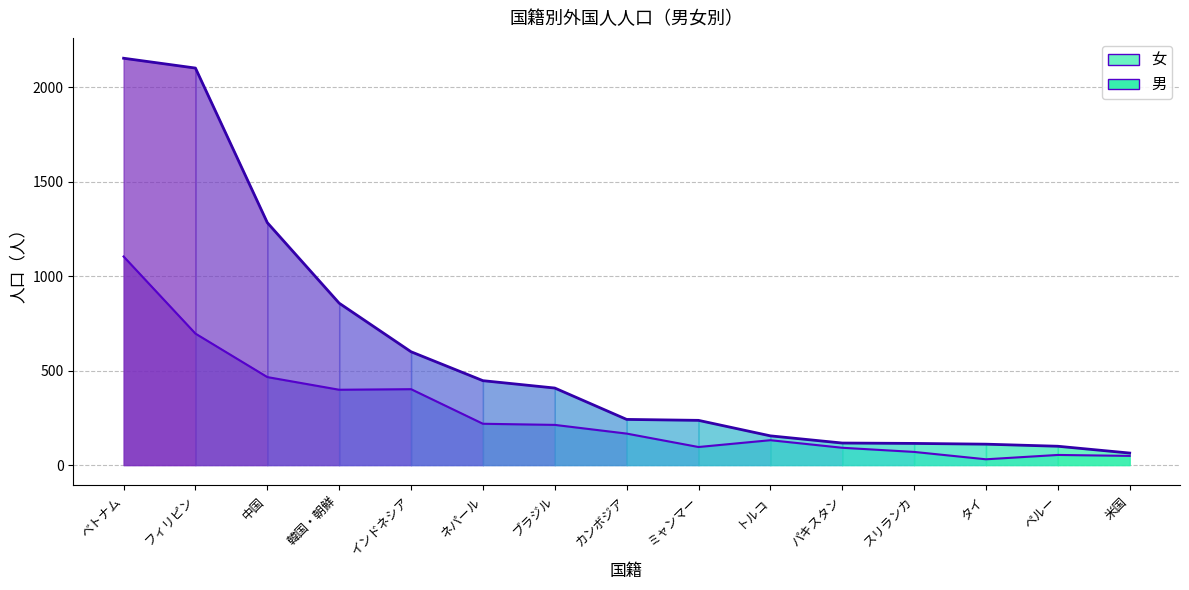

Is the value of 男 boundary at ペルー greater than the value of 女+男 boundary at インドネシア?

No